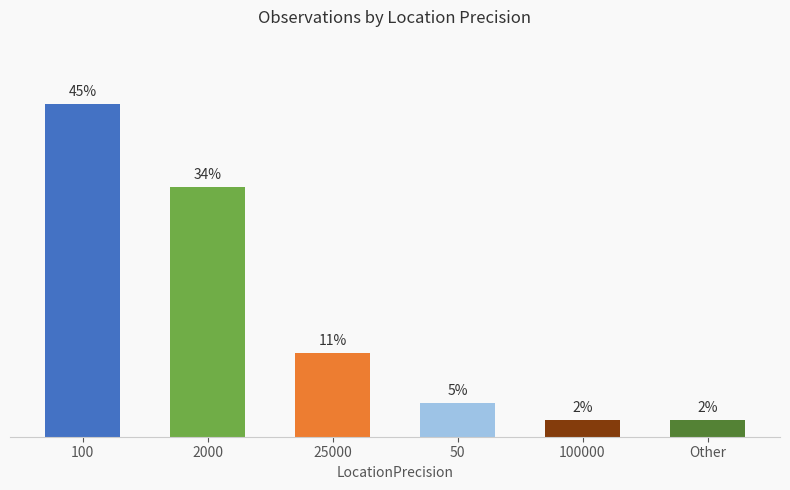

What is the label of the 6th bar from the left?

Other